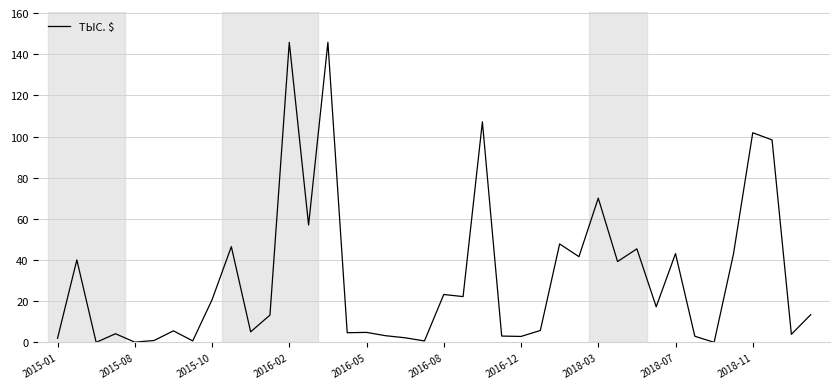

What is the difference between the maximum and minimum values?

145.7